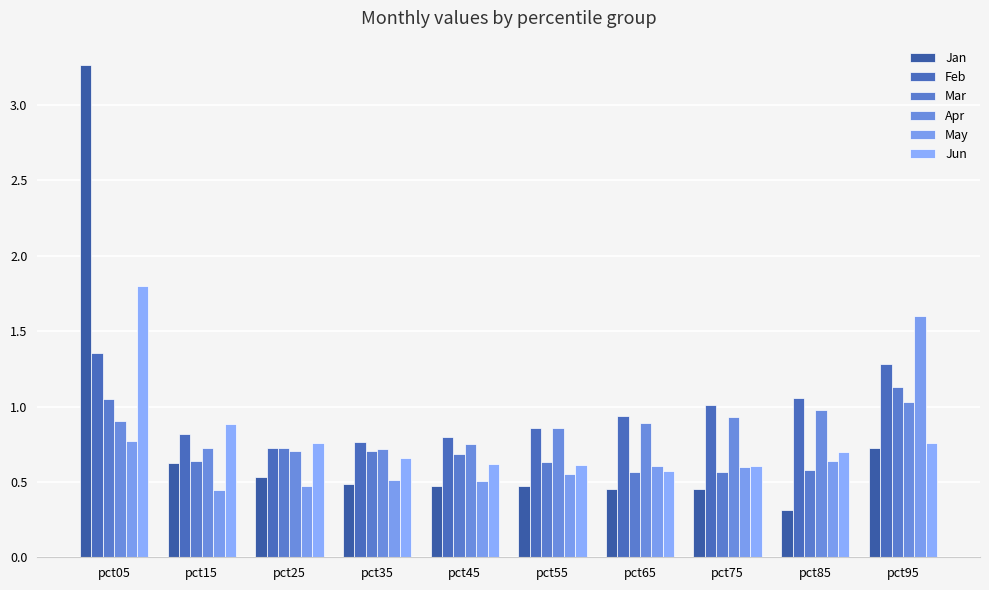

Between pct25 and pct85, which series saw the biggest shift?

Feb